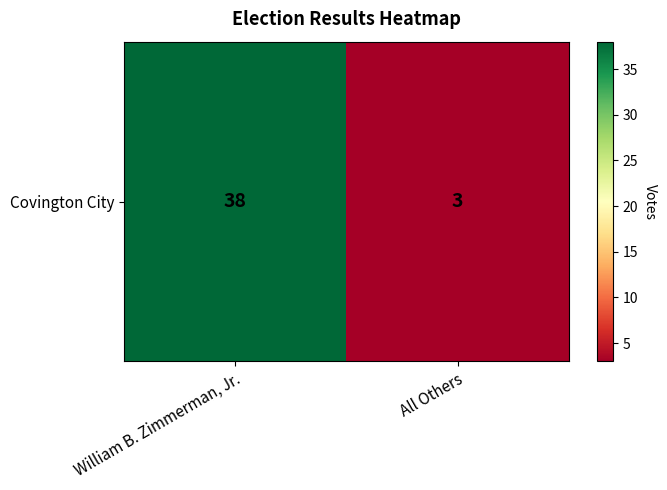

Reading left to right, list all the values displayed in this chart.

38	3